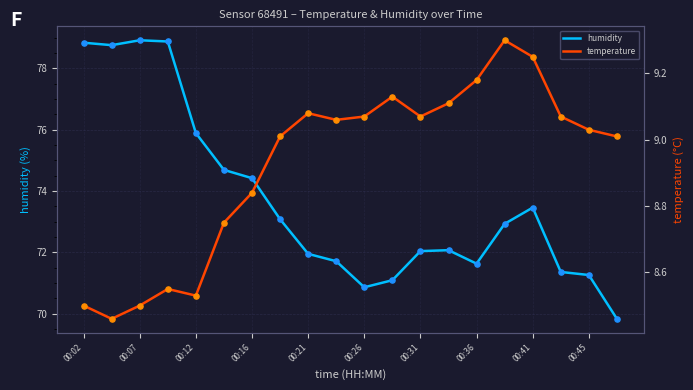

What are all the series names shown in the legend?

humidity, temperature